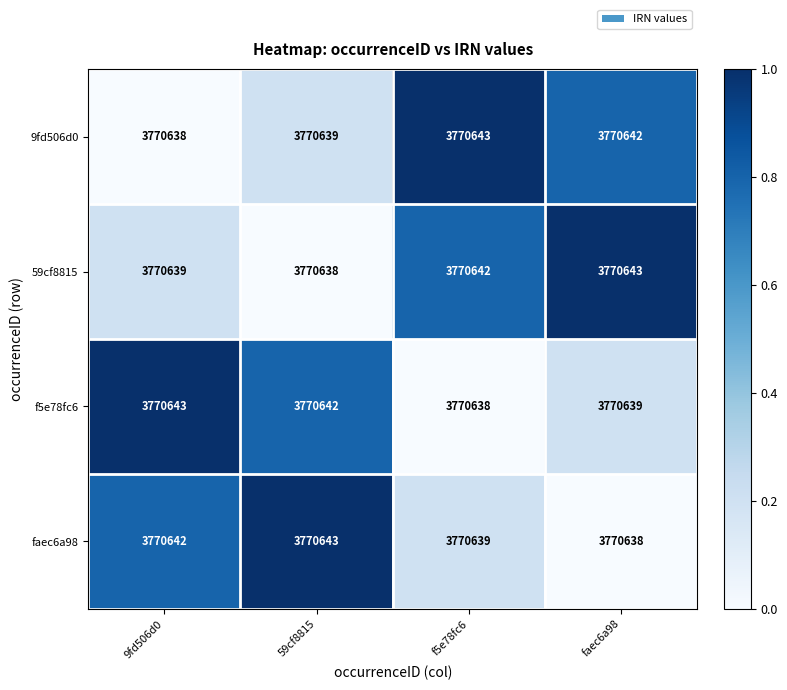

Reading left to right, list all the values displayed in this chart.

9fd506d0: 3770638	3770639	3770643	3770642
59cf8815: 3770639	3770638	3770642	3770643
f5e78fc6: 3770643	3770642	3770638	3770639
faec6a98: 3770642	3770643	3770639	3770638